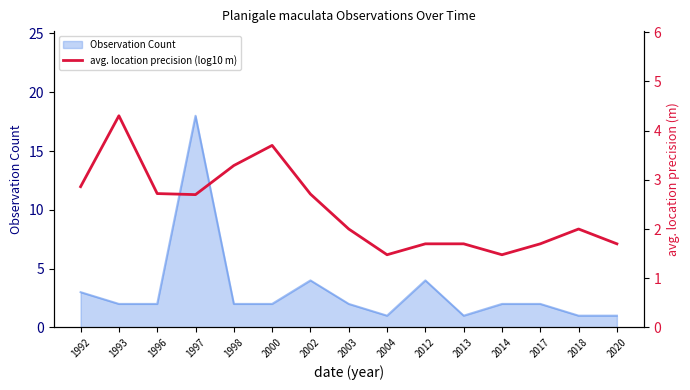

True or false: the data shows 5.7 at 1998.

False